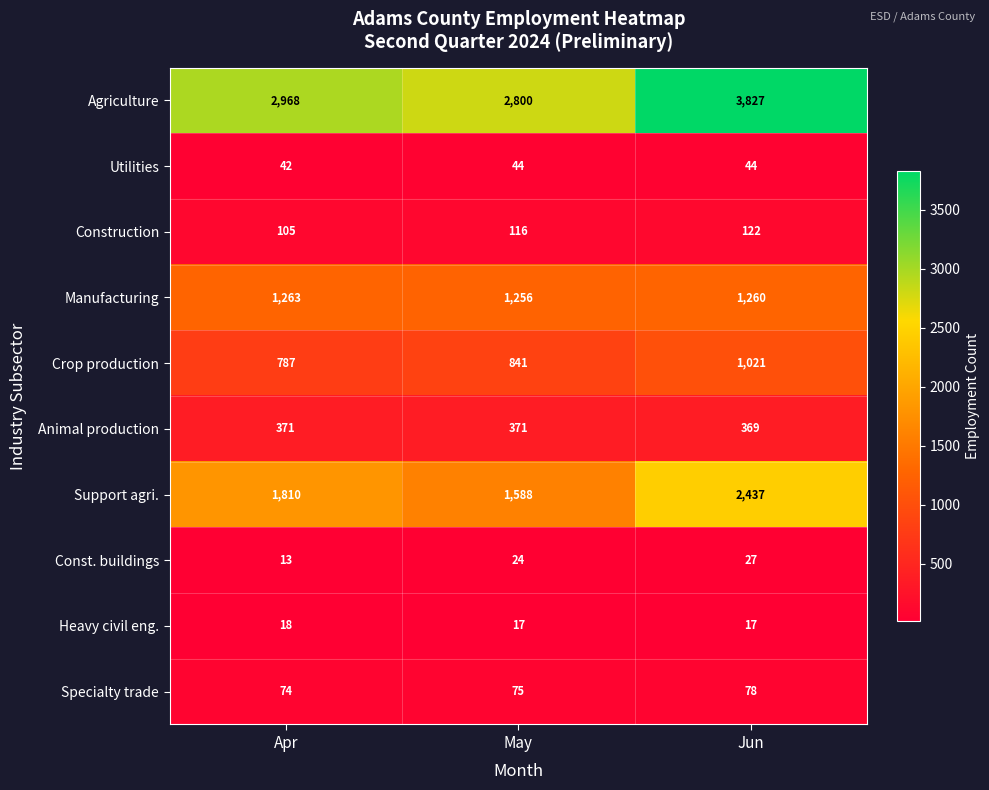

What is the sum of all Crop production values?

2649